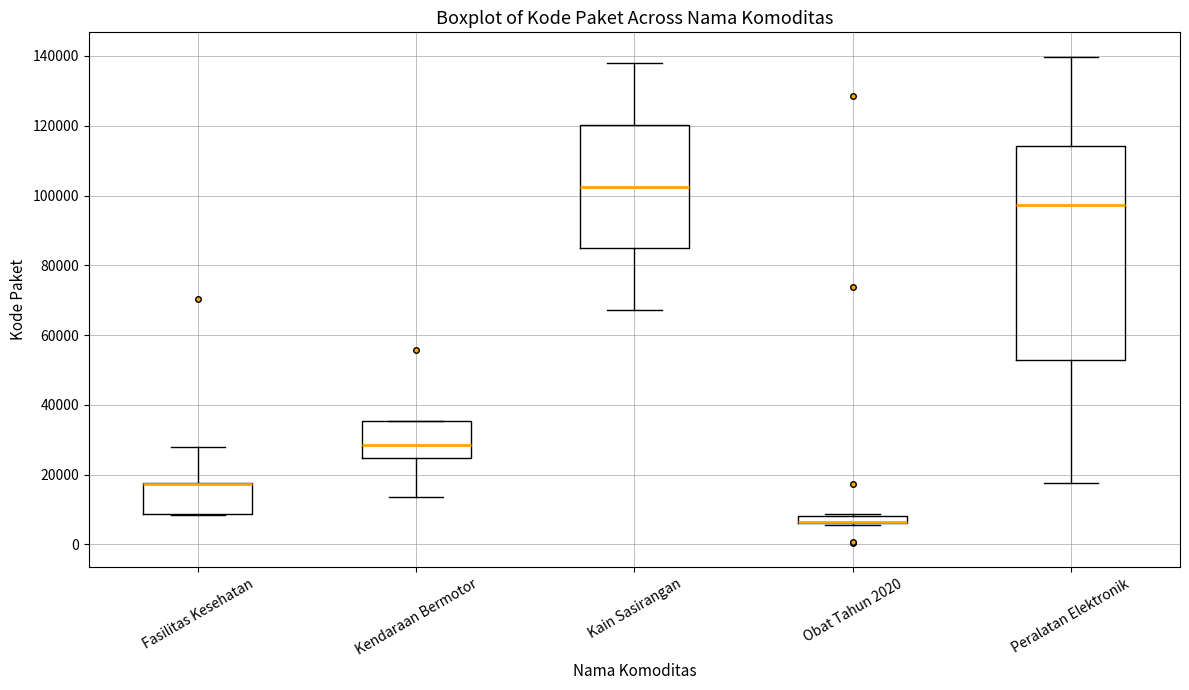

Where is the lower edge of the box for Obat Tahun 2020 on the y-axis? The values are not printed on the chart, so give them approximately, as read against the axis.

6000